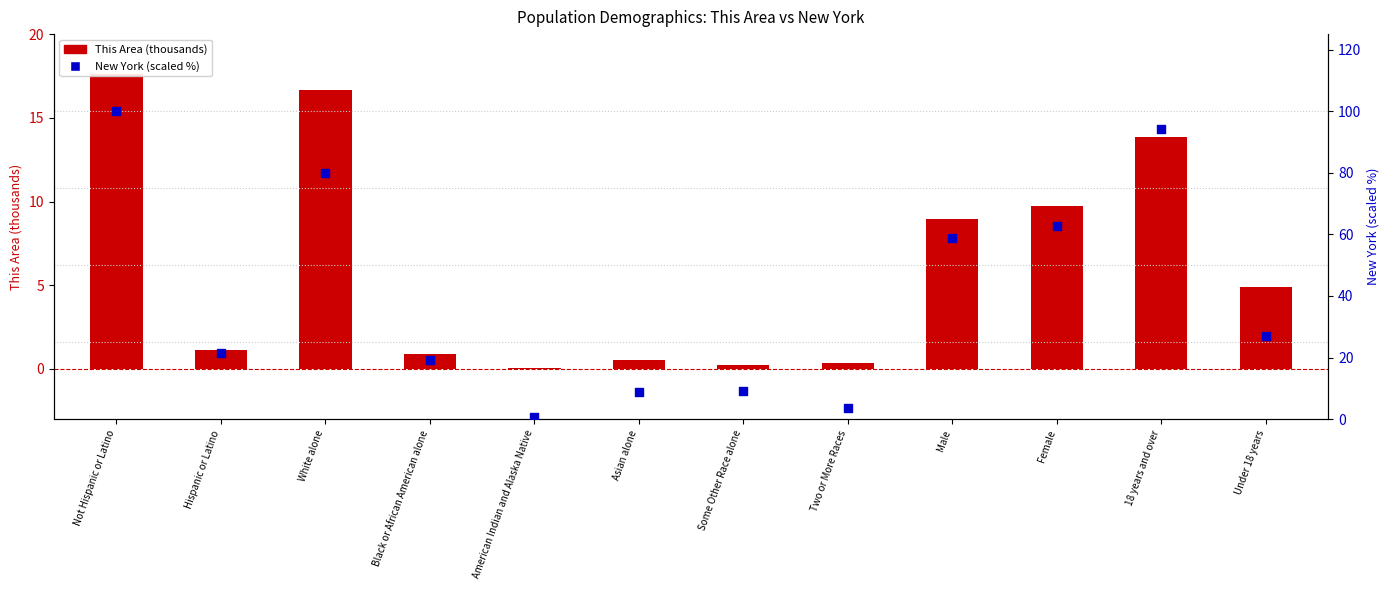

At how many categories does at least one series exceed 34?

5